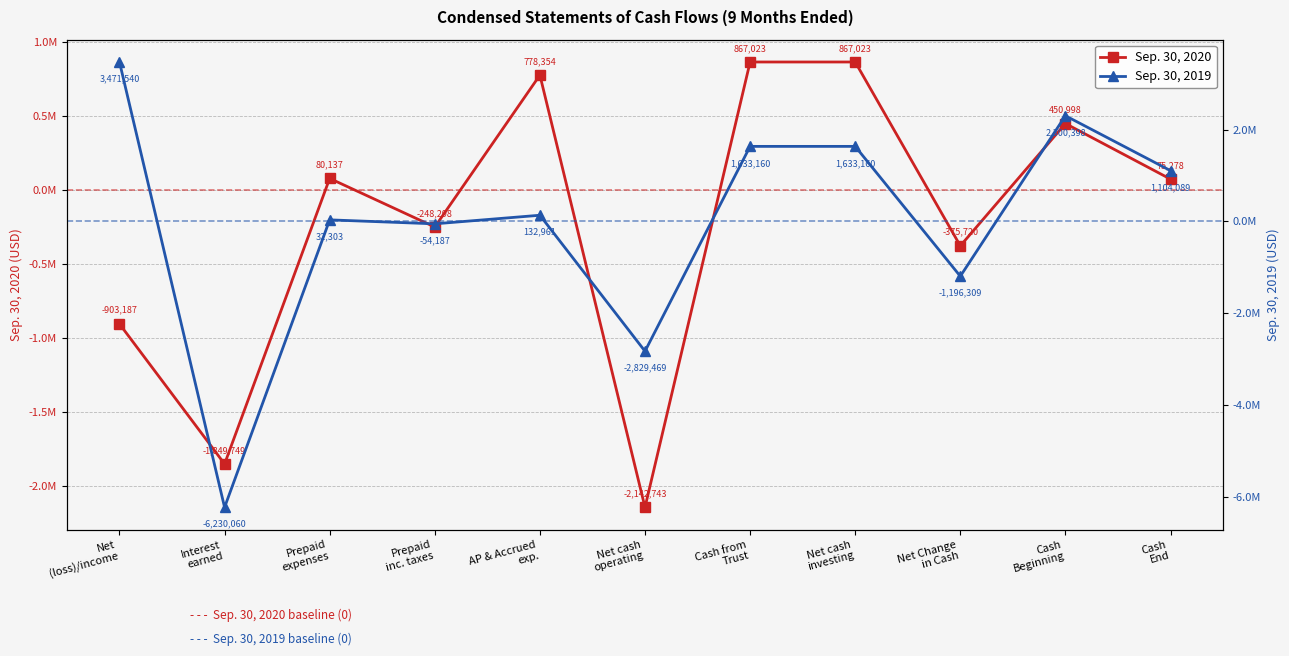

Rank the categories by Sep. 30, 2020 value from lowest to highest.

Net cash
operating, Interest
earned, Net
(loss)/income, Net Change
in Cash, Prepaid
inc. taxes, Cash
End, Prepaid
expenses, Cash
Beginning, AP & Accrued
exp., Cash from
Trust, Net cash
investing